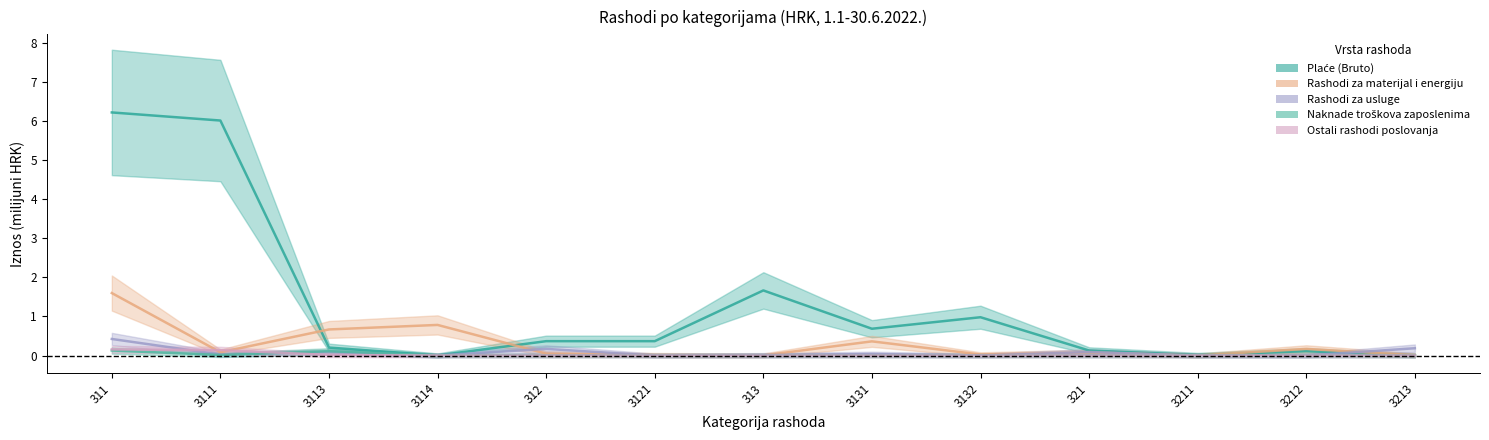

Is the value of Ostali rashodi poslovanja at 3114 greater than the value of Rashodi za materijal i energiju at 3212?

No